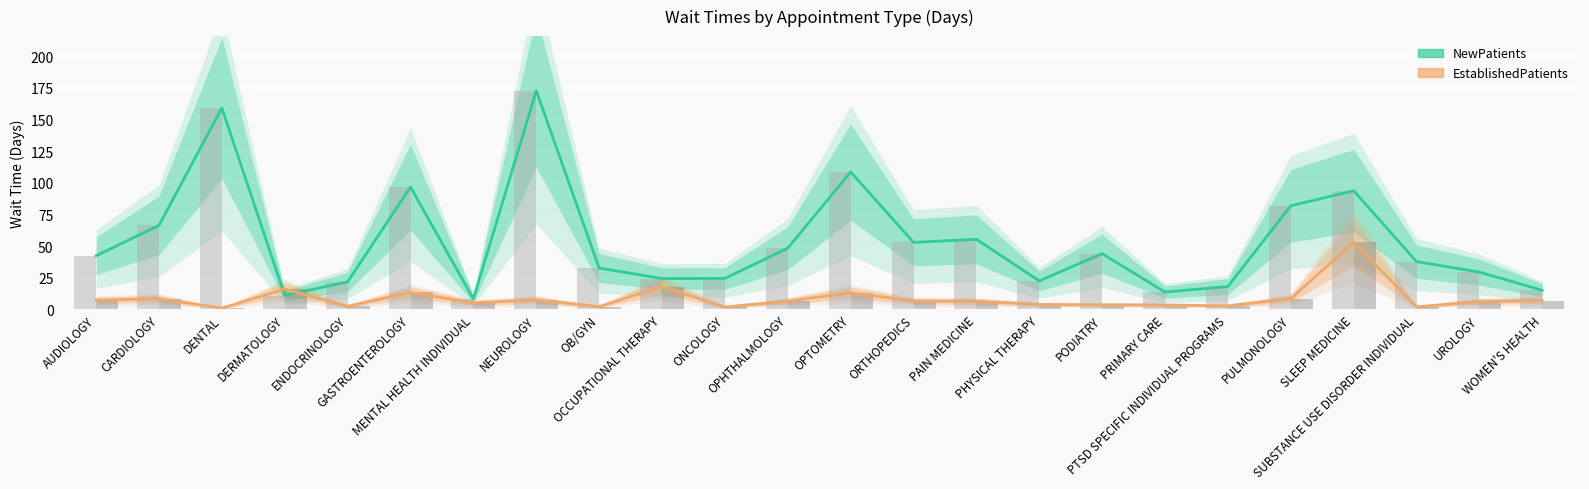

What is the value of the NewPatients bar at the 6th from the left?

96.6